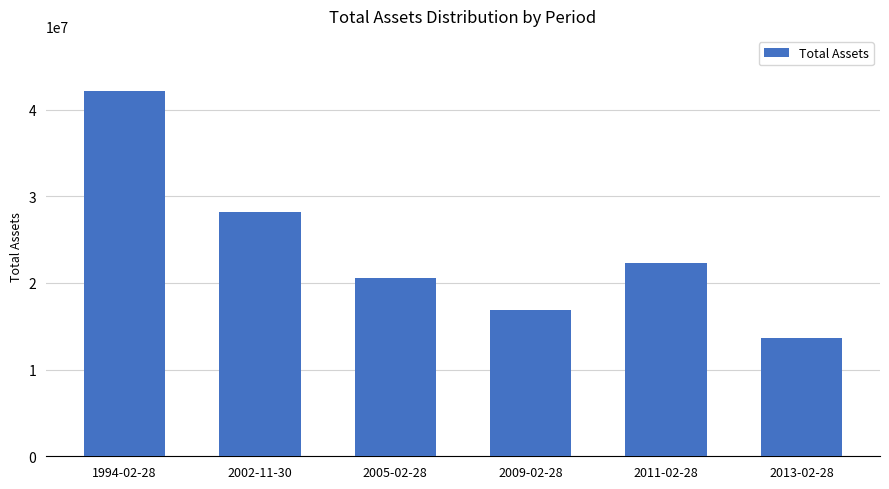

What is the ratio of the value at 2009-02-28 to the value at 2002-11-30?

0.6